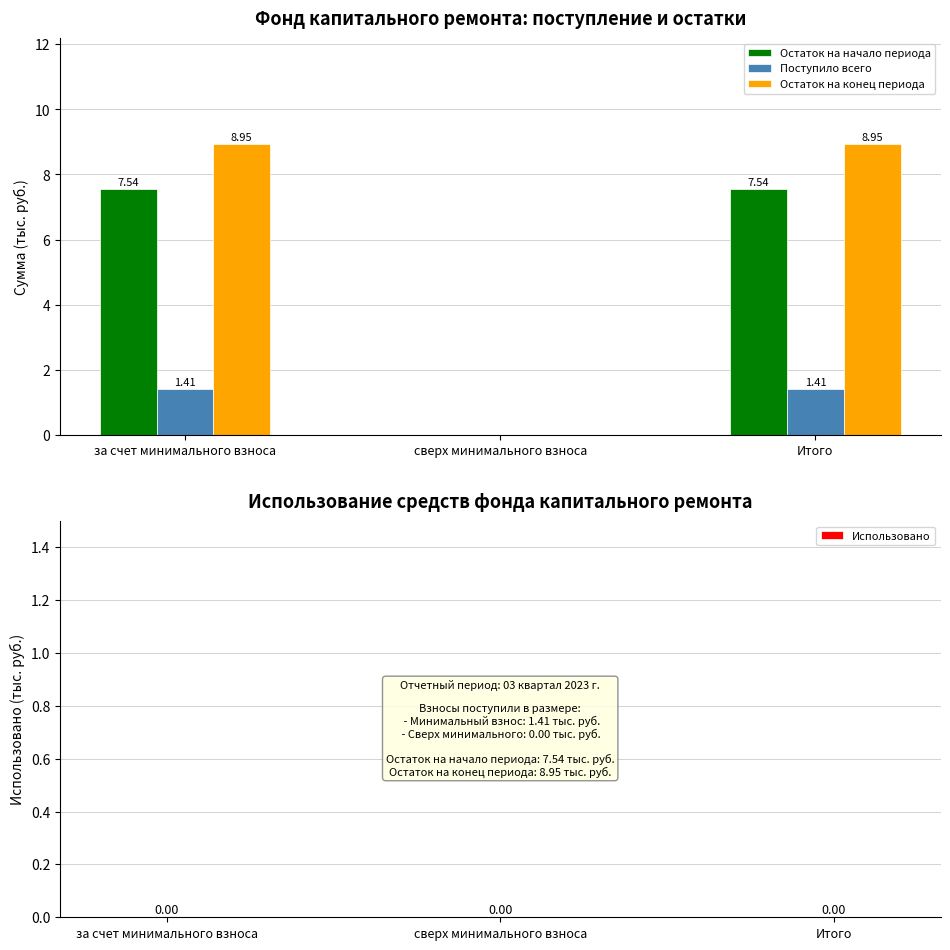

What is the sum of the Поступило всего values at за счет минимального взноса and Итого?

2.8